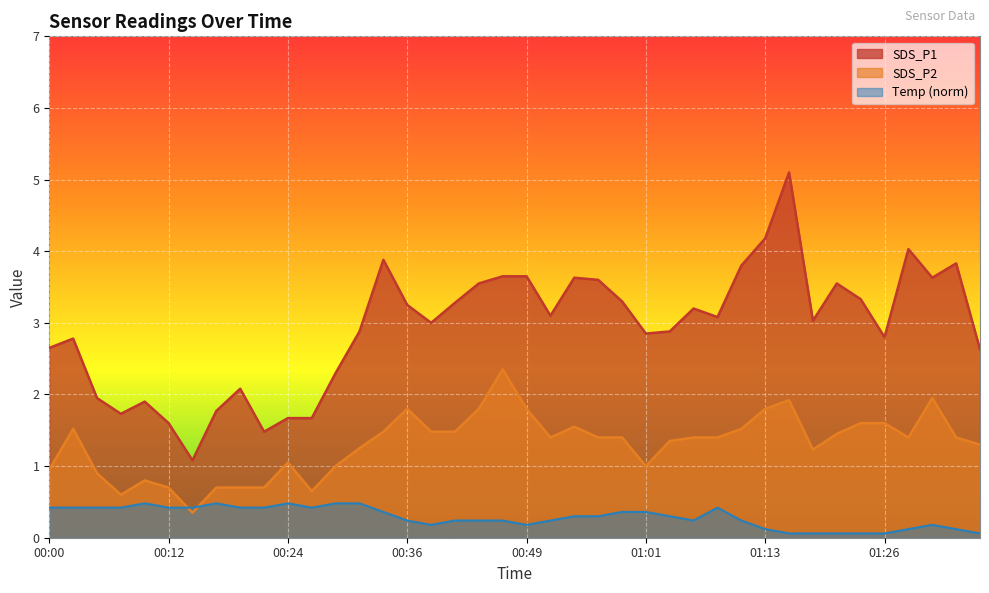

At which label does SDS_P2 reach its minimum?

00:14